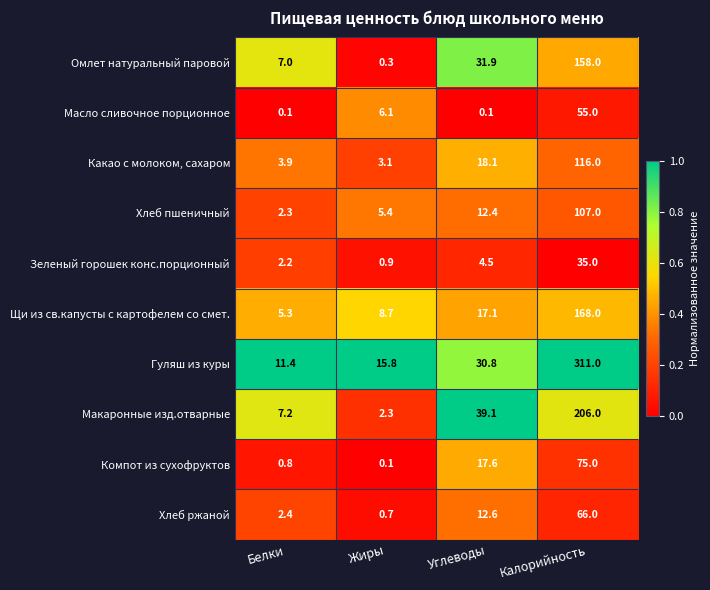

List the series in order of their peak value, highest first.

Гуляш из куры, Макаронные изд.отварные, Щи из св.капусты с картофелем со смет., Омлет натуральный паровой, Какао с молоком, сахаром, Хлеб пшеничный, Компот из сухофруктов, Хлеб ржаной, Масло сливочное порционное, Зеленый горошек конс.порционный